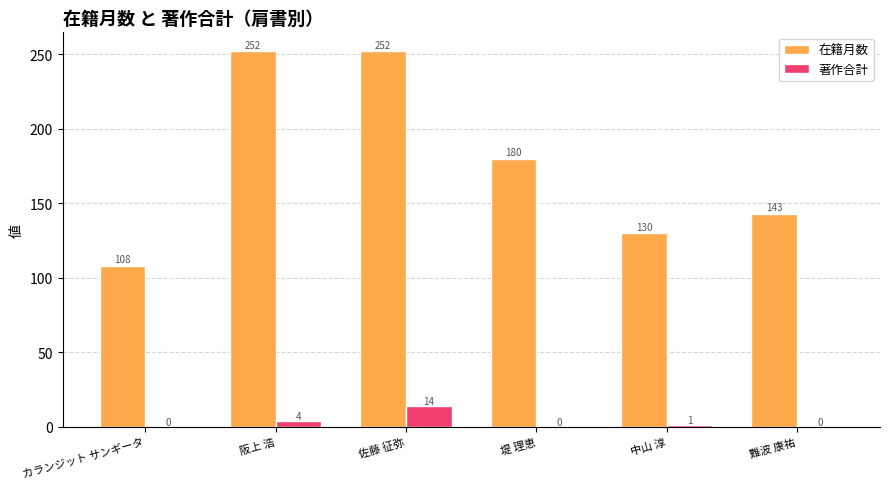

How many positive values does the 著作合計 series have?

3